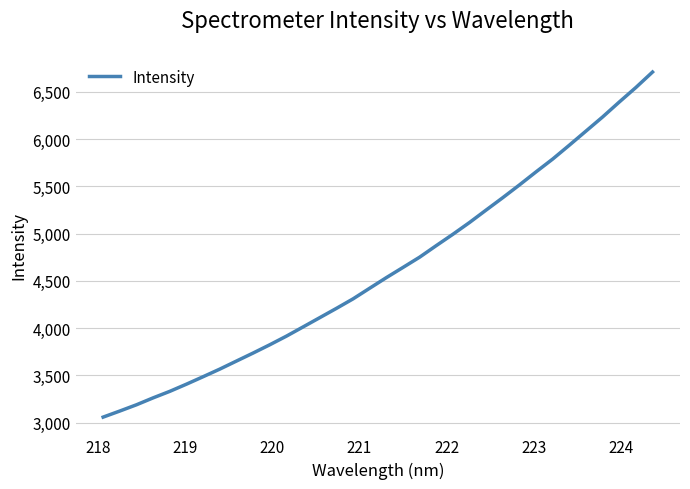

What is the maximum value shown in the chart?

6709.6